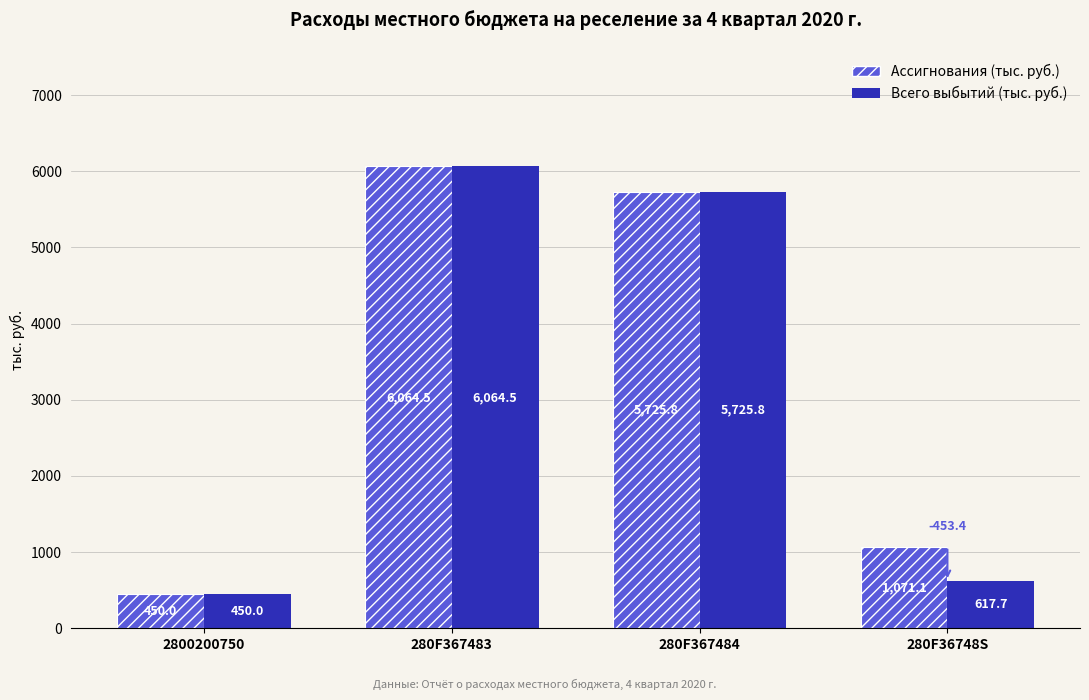

What is the difference between the maximum and second lowest values in the Всего выбытий (тыс. руб.) series?

5446.8